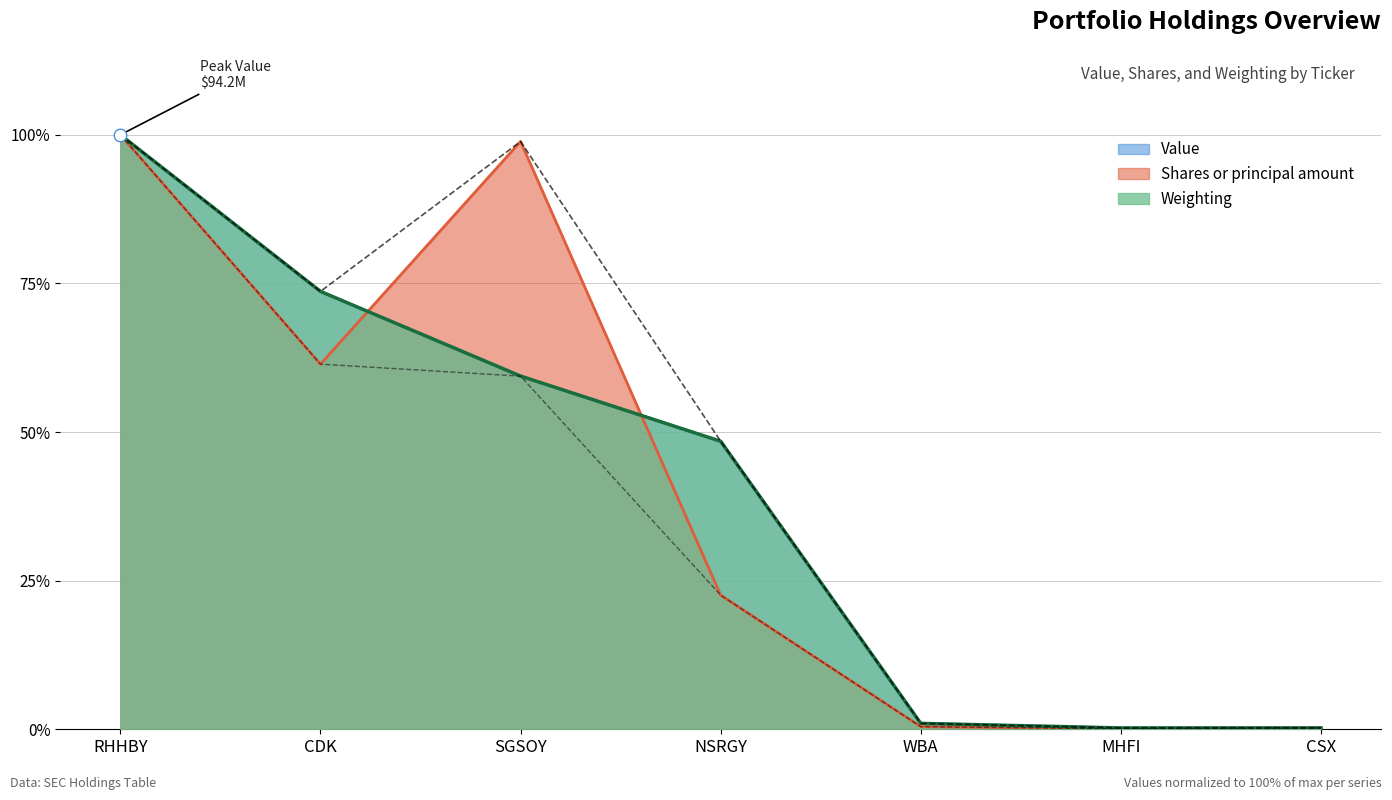

Does the chart have visible grid lines?

Yes